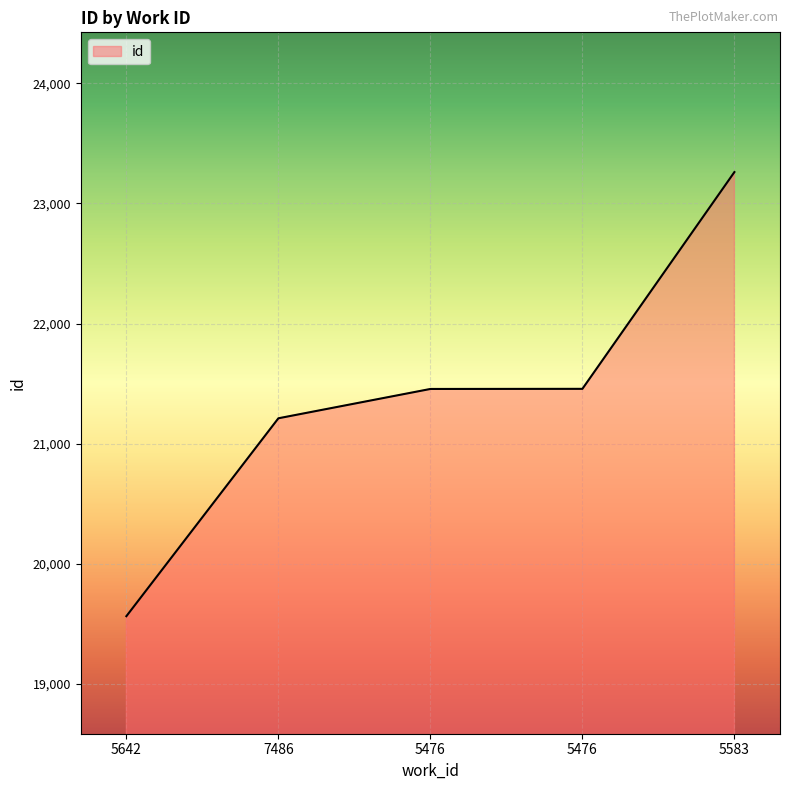

How many categories are shown in the chart?

5